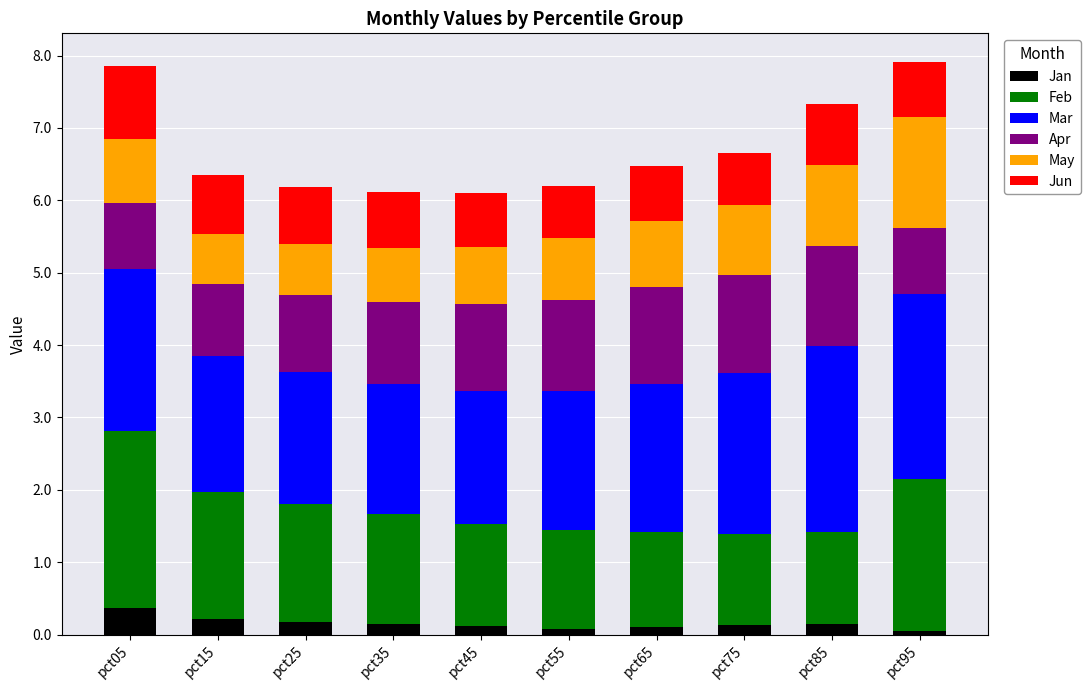

Are the bars grouped side by side (vs. stacked)?

No